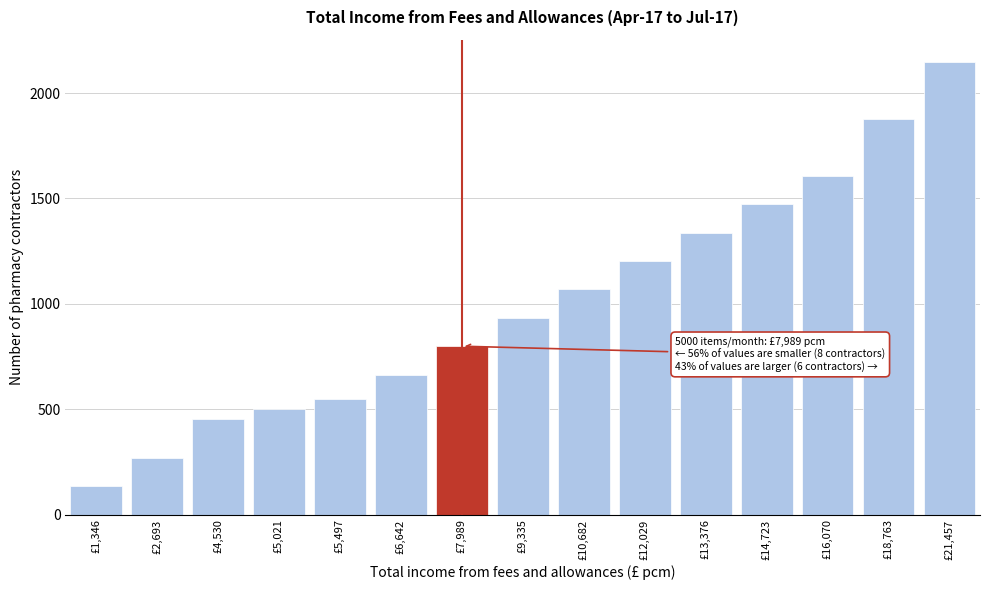

Reading left to right, transcribe all the data shown in this chart.

134.7	269.4	453.1	502.1	549.8	664.2	798.9	933.6	1068.3	1203.0	1337.6	1472.3	1607.0	1876.4	2145.7